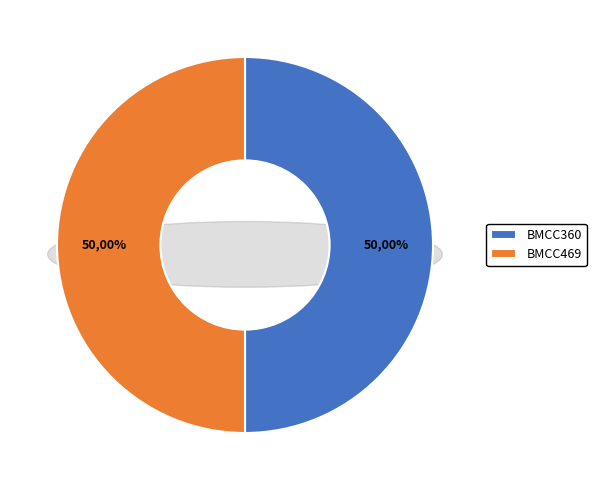

Is it true that BMCC469 is 50% of the pie?

True